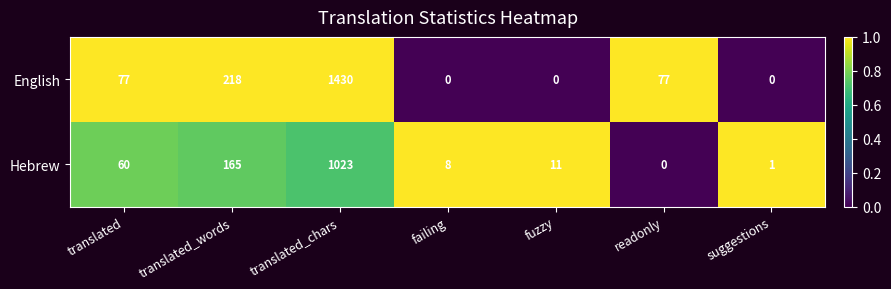

At translated_words, list the series in order from smallest to largest.

Hebrew, English